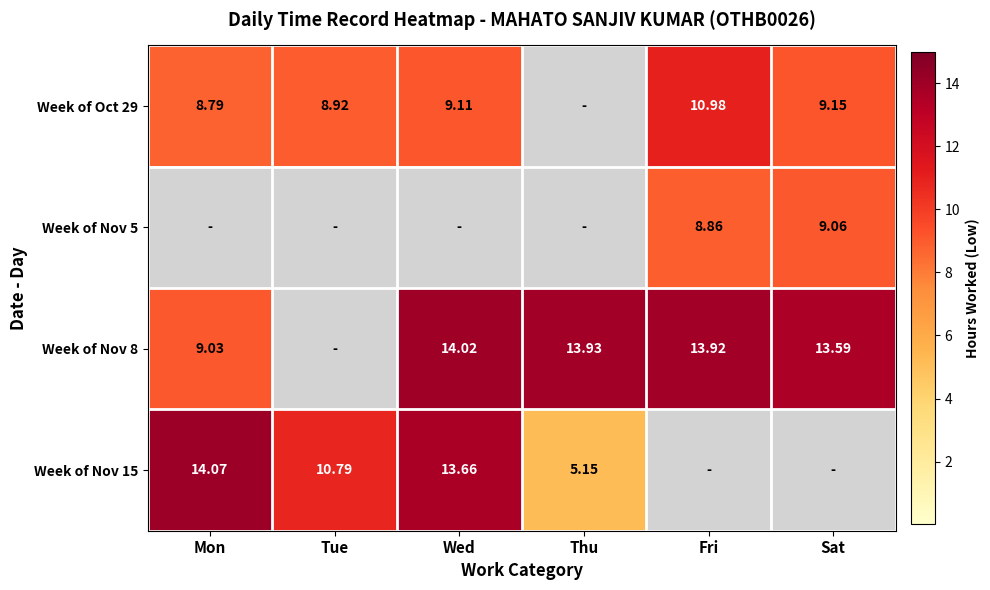

The value of Week of Oct 29 at Tue is 8.9. True or false?

True